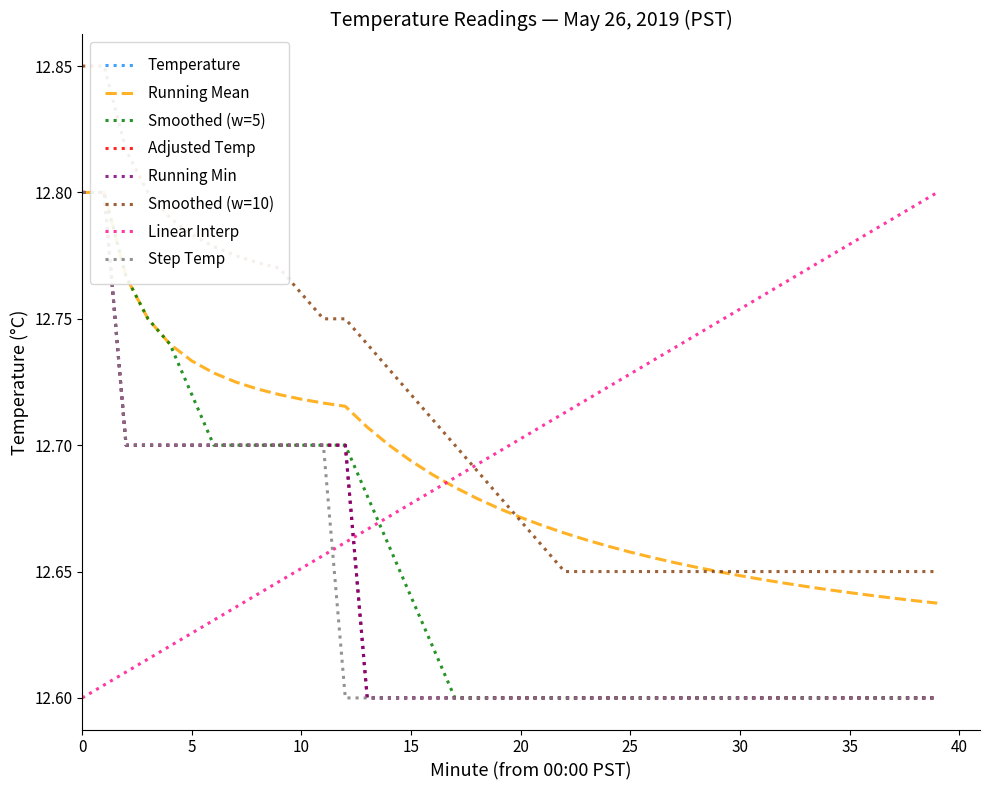

What is the approximate value of Min Temp at 16?

12.6